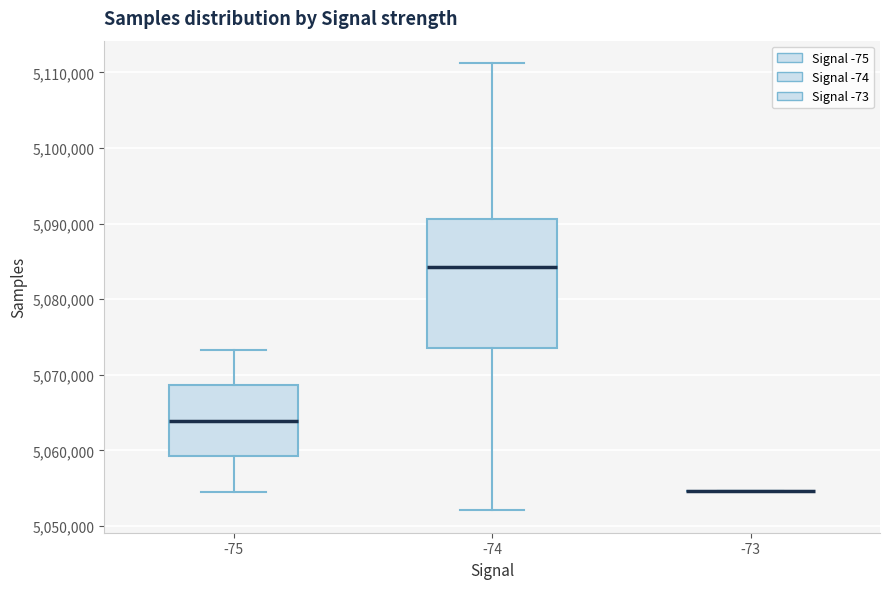

Which box is the tallest, from its lower edge to its upper edge?

-74